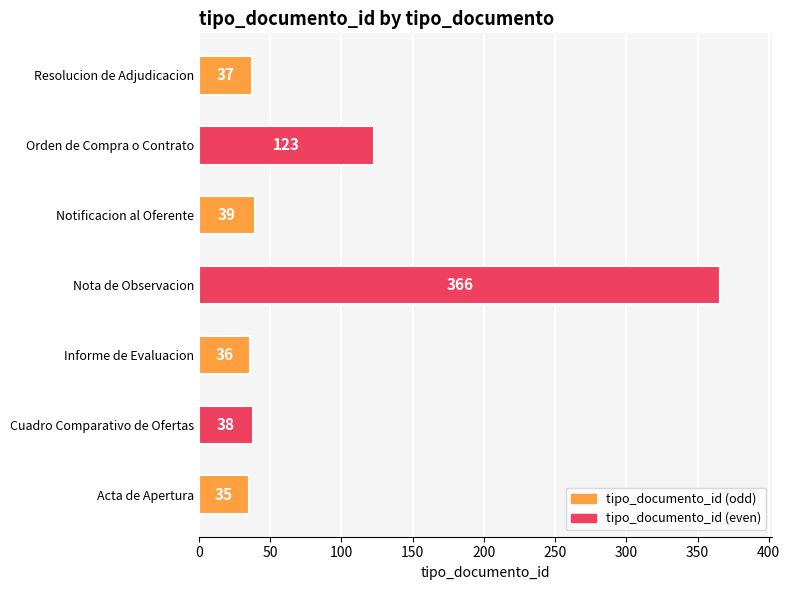

Rank the categories by value from lowest to highest.

Acta de Apertura, Informe de Evaluacion, Resolucion de Adjudicacion, Cuadro Comparativo de Ofertas, Notificacion al Oferente, Orden de Compra o Contrato, Nota de Observacion